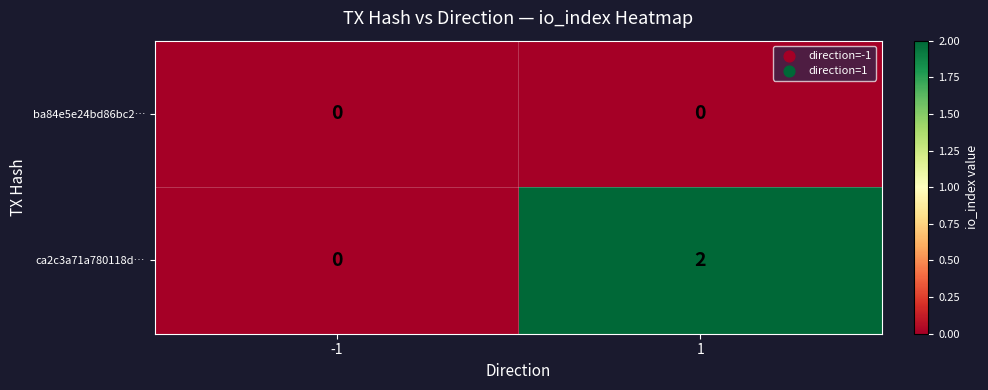

Which series has the largest range (max minus min)?

ca2c3a71a780118d…